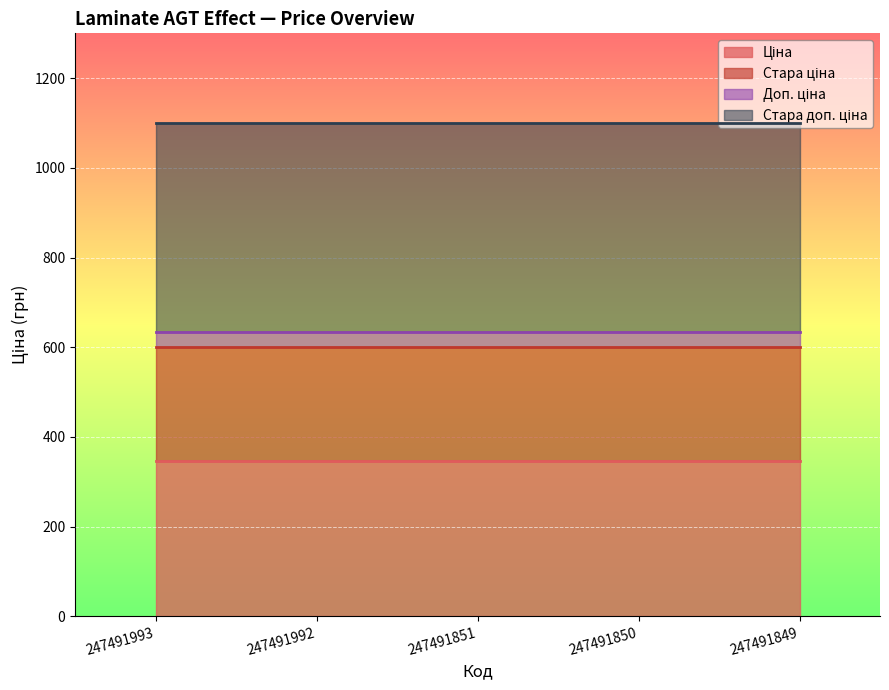

What is the minimum value shown in the chart?

345.6